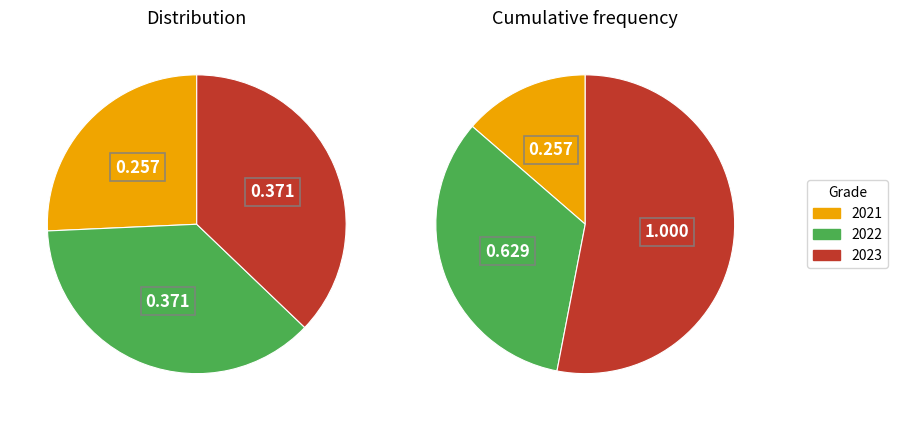

The 2021 slice represents 26% of the pie. True or false?

True